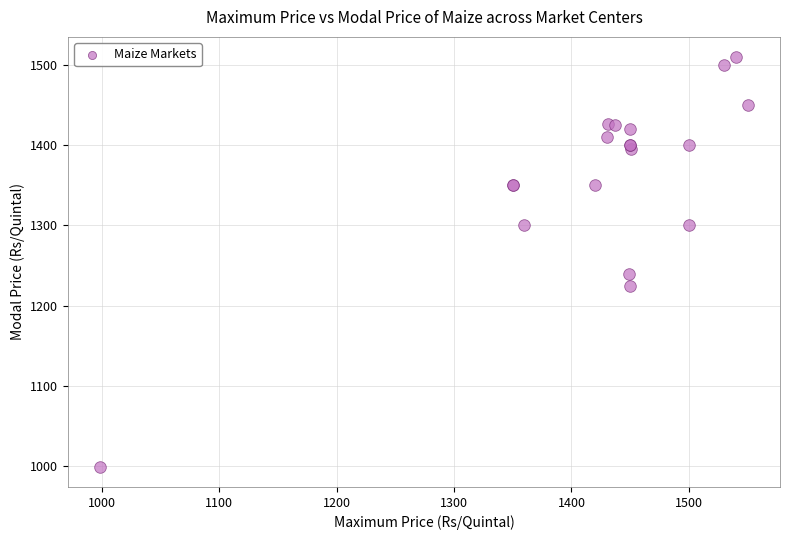

What Y value in the scatter plot is closest to 1254?

1239